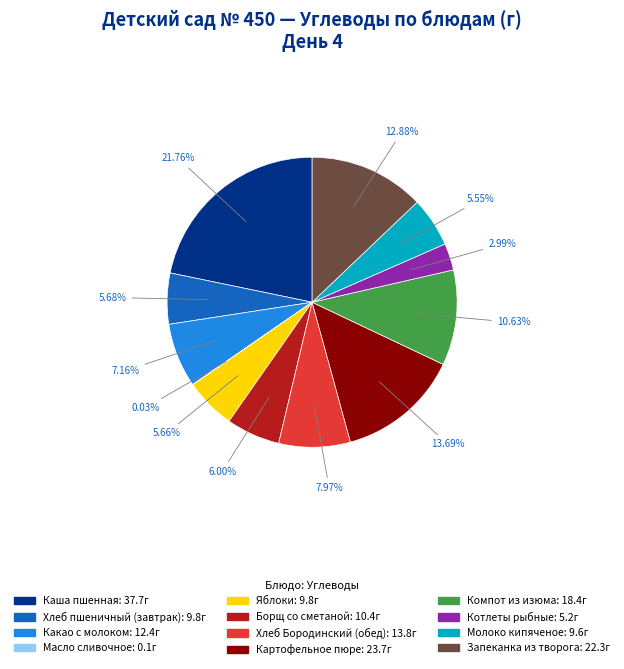

Which category has the biggest portion of the pie?

Каша пшенная